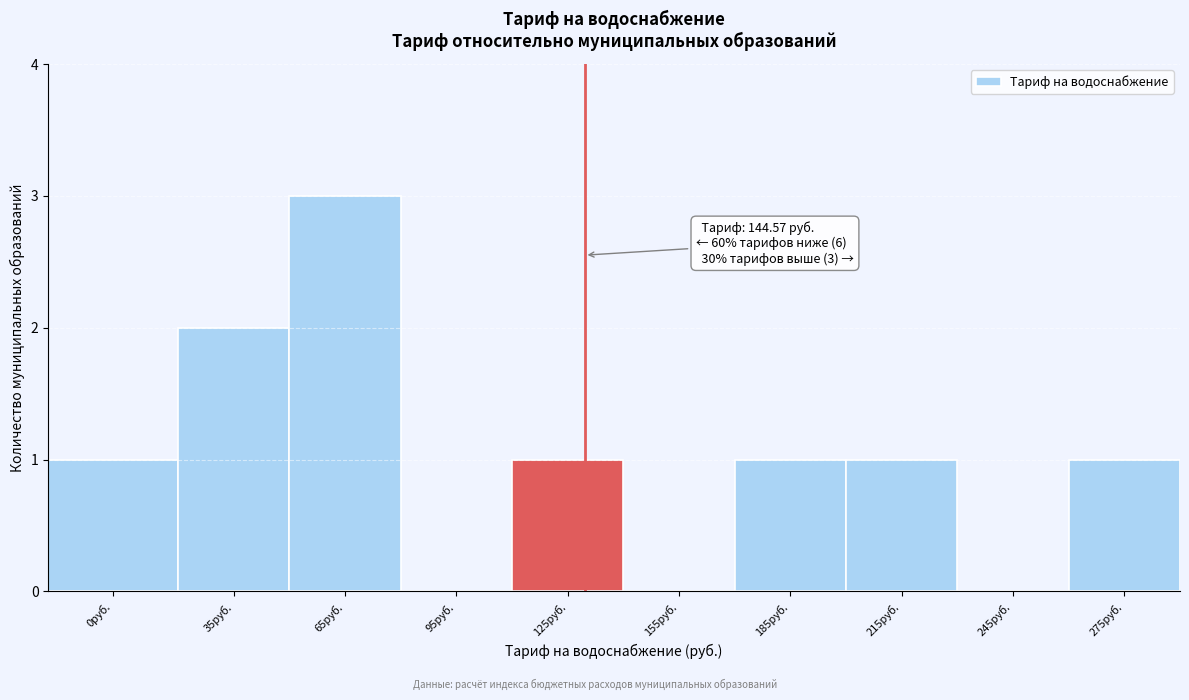

Reading left to right, what are all the values shown in this chart?

0руб.=1	35руб.=2	65руб.=3	95руб.=0	125руб.=1	155руб.=0	185руб.=1	215руб.=1	245руб.=0	275руб.=1